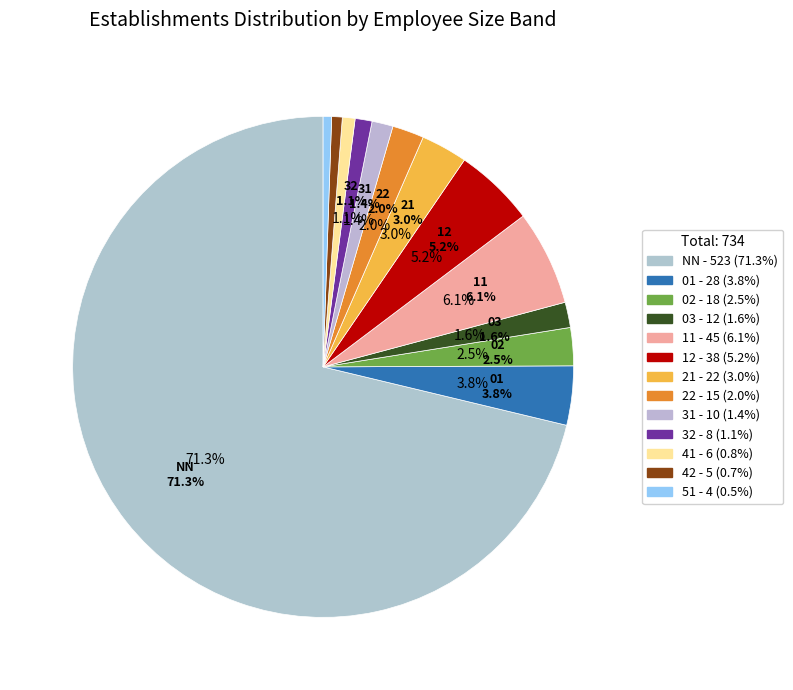

What is the change in value from 01 to 31?

-18